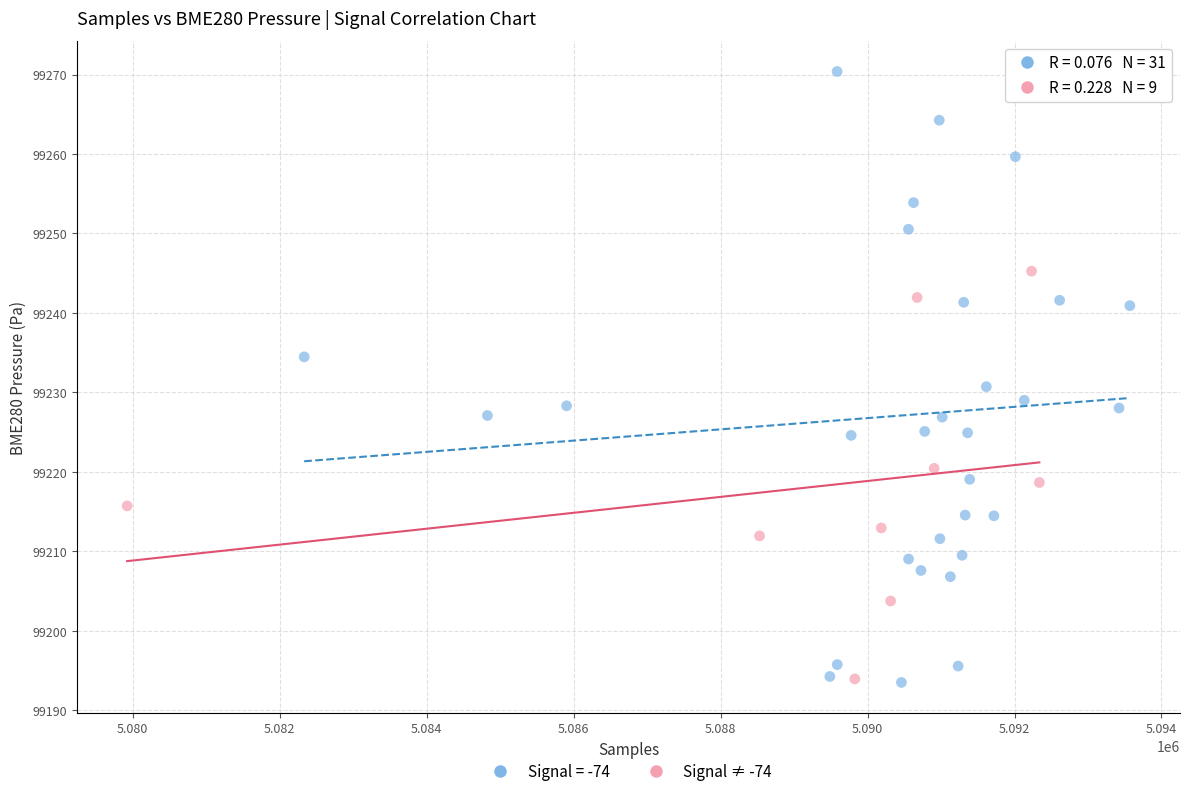

Which series contains the highest Y value?

Signal = -74